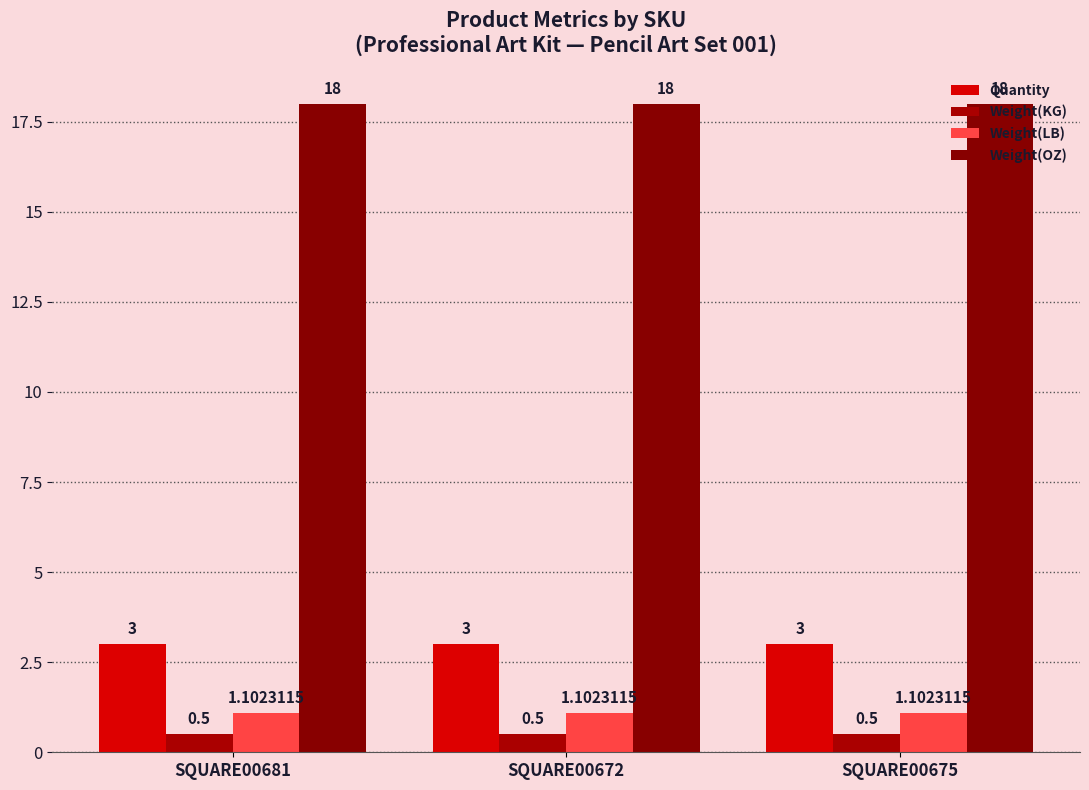

Which category has the lowest value in the Weight(LB) series?

SQUARE00681